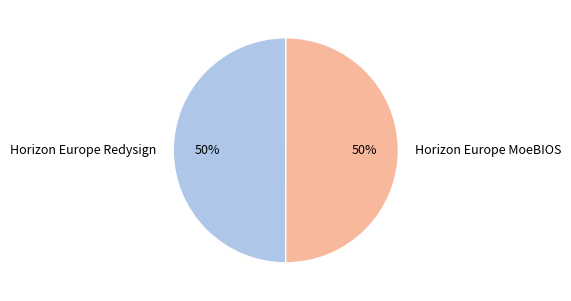

To the nearest percent, what portion does Horizon Europe MoeBIOS represent?

50%